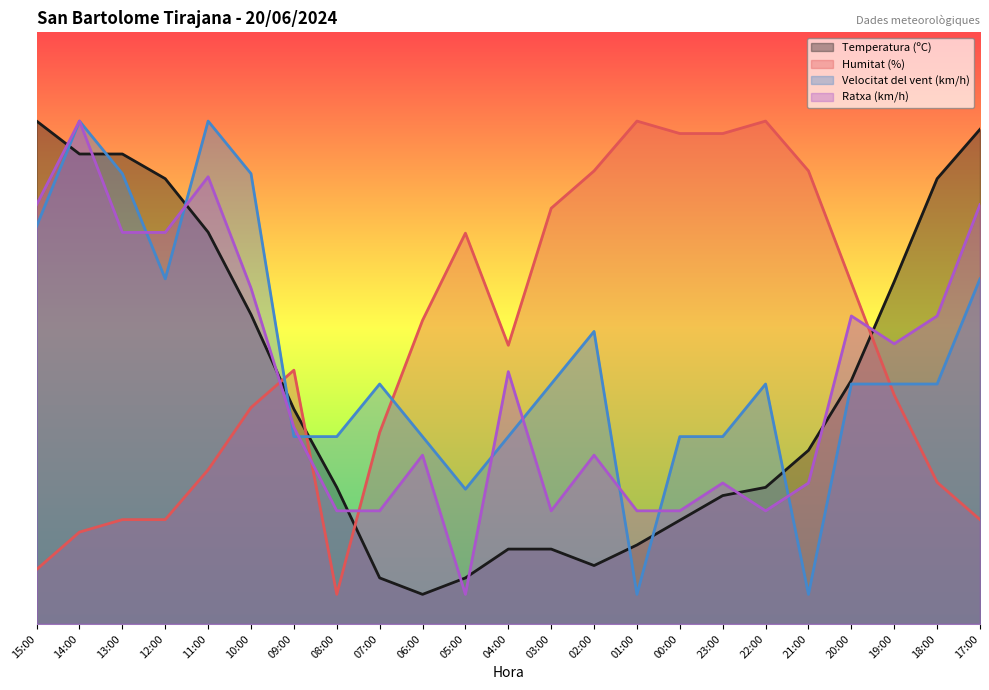

Which has a higher value, 06:00 or 07:00?

07:00